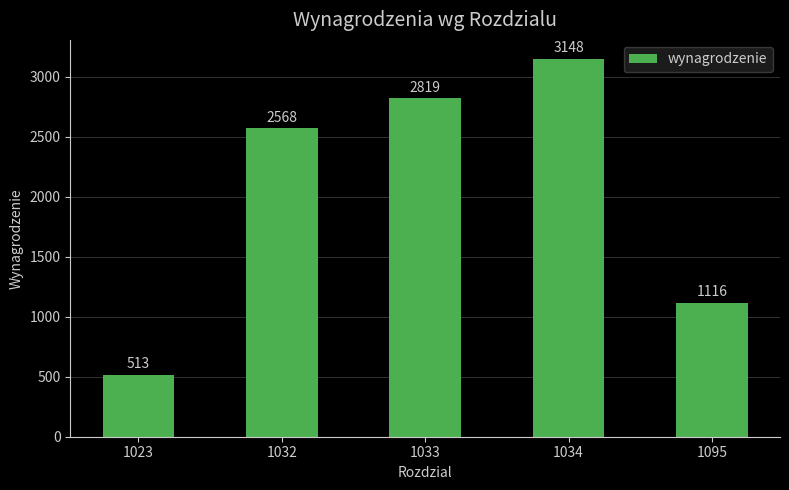

Is it true that the value at 1033 is 1506?

False